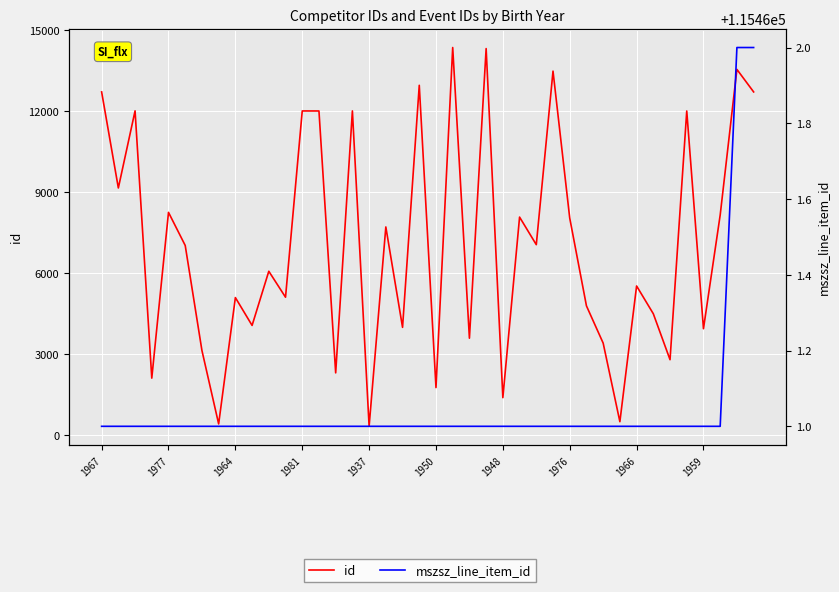

How many lines are shown in the chart?

2